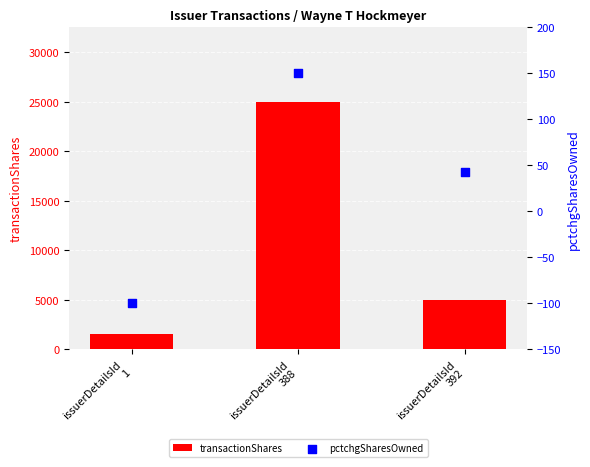

Which series has the largest Y range (max minus min)?

transactionShares